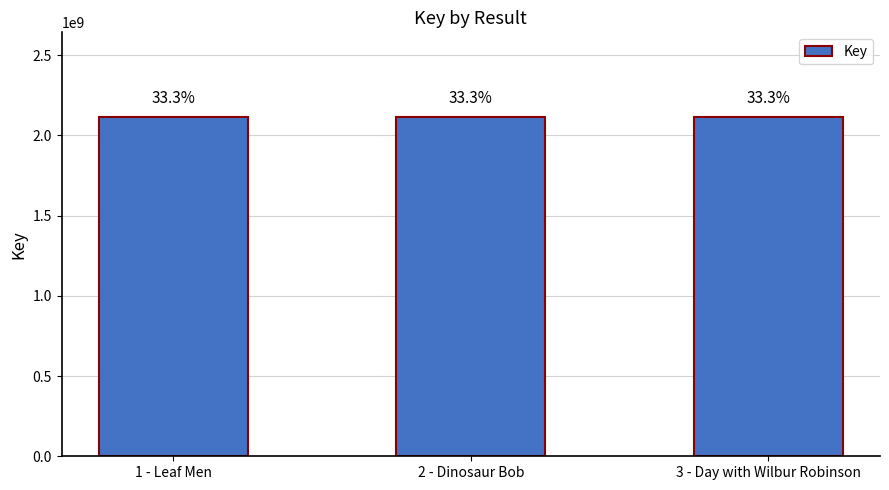

What is the difference between the maximum and second lowest values?

1765